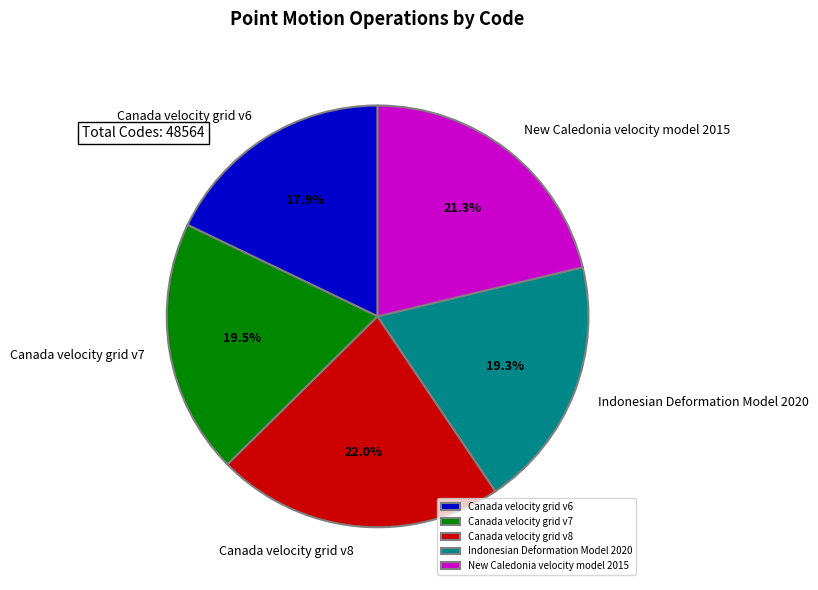

Which slice is the largest?

Canada velocity grid v8